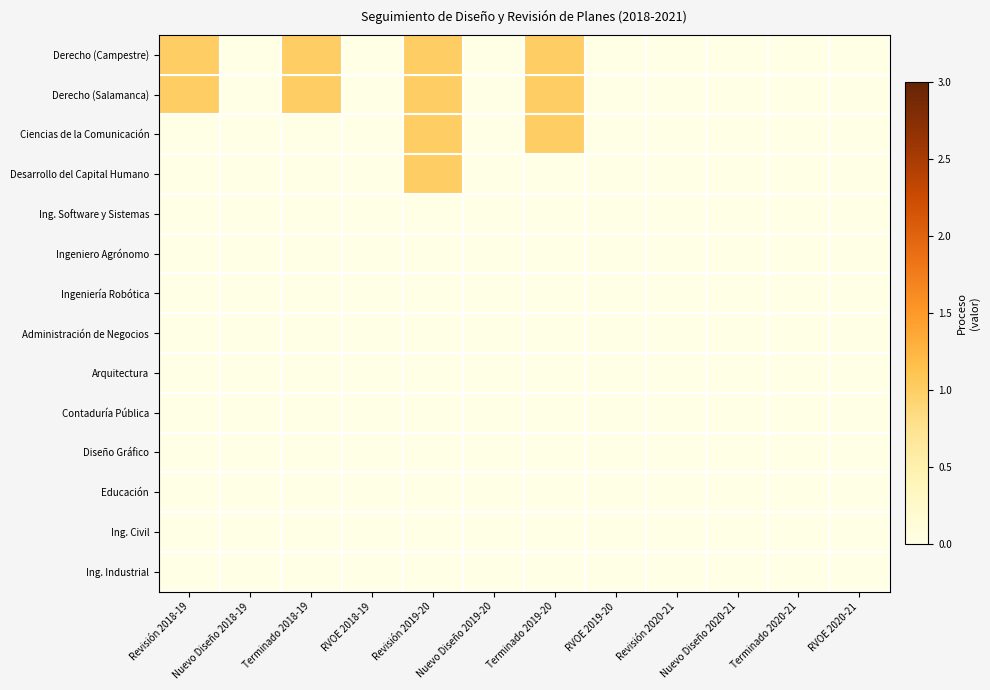

Reading left to right, list all the values displayed in this chart.

Derecho (Campestre): Revisión 2018-19=1	Nuevo Diseño 2018-19=0	Terminado 2018-19=1	RVOE 2018-19=0	Revisión 2019-20=1	Nuevo Diseño 2019-20=0	Terminado 2019-20=1	RVOE 2019-20=0	Revisión 2020-21=0	Nuevo Diseño 2020-21=0	Terminado 2020-21=0	RVOE 2020-21=0
Derecho (Salamanca): Revisión 2018-19=1	Nuevo Diseño 2018-19=0	Terminado 2018-19=1	RVOE 2018-19=0	Revisión 2019-20=1	Nuevo Diseño 2019-20=0	Terminado 2019-20=1	RVOE 2019-20=0	Revisión 2020-21=0	Nuevo Diseño 2020-21=0	Terminado 2020-21=0	RVOE 2020-21=0
Ciencias de la Comunicación: Revisión 2018-19=0	Nuevo Diseño 2018-19=0	Terminado 2018-19=0	RVOE 2018-19=0	Revisión 2019-20=1	Nuevo Diseño 2019-20=0	Terminado 2019-20=1	RVOE 2019-20=0	Revisión 2020-21=0	Nuevo Diseño 2020-21=0	Terminado 2020-21=0	RVOE 2020-21=0
Desarrollo del Capital Humano: Revisión 2018-19=0	Nuevo Diseño 2018-19=0	Terminado 2018-19=0	RVOE 2018-19=0	Revisión 2019-20=1	Nuevo Diseño 2019-20=0	Terminado 2019-20=0	RVOE 2019-20=0	Revisión 2020-21=0	Nuevo Diseño 2020-21=0	Terminado 2020-21=0	RVOE 2020-21=0
Ing. Software y Sistemas: Revisión 2018-19=0	Nuevo Diseño 2018-19=0	Terminado 2018-19=0	RVOE 2018-19=0	Revisión 2019-20=0	Nuevo Diseño 2019-20=0	Terminado 2019-20=0	RVOE 2019-20=0	Revisión 2020-21=0	Nuevo Diseño 2020-21=0	Terminado 2020-21=0	RVOE 2020-21=0
Ingeniero Agrónomo: Revisión 2018-19=0	Nuevo Diseño 2018-19=0	Terminado 2018-19=0	RVOE 2018-19=0	Revisión 2019-20=0	Nuevo Diseño 2019-20=0	Terminado 2019-20=0	RVOE 2019-20=0	Revisión 2020-21=0	Nuevo Diseño 2020-21=0	Terminado 2020-21=0	RVOE 2020-21=0
Ingeniería Robótica: Revisión 2018-19=0	Nuevo Diseño 2018-19=0	Terminado 2018-19=0	RVOE 2018-19=0	Revisión 2019-20=0	Nuevo Diseño 2019-20=0	Terminado 2019-20=0	RVOE 2019-20=0	Revisión 2020-21=0	Nuevo Diseño 2020-21=0	Terminado 2020-21=0	RVOE 2020-21=0
Administración de Negocios: Revisión 2018-19=0	Nuevo Diseño 2018-19=0	Terminado 2018-19=0	RVOE 2018-19=0	Revisión 2019-20=0	Nuevo Diseño 2019-20=0	Terminado 2019-20=0	RVOE 2019-20=0	Revisión 2020-21=0	Nuevo Diseño 2020-21=0	Terminado 2020-21=0	RVOE 2020-21=0
Arquitectura: Revisión 2018-19=0	Nuevo Diseño 2018-19=0	Terminado 2018-19=0	RVOE 2018-19=0	Revisión 2019-20=0	Nuevo Diseño 2019-20=0	Terminado 2019-20=0	RVOE 2019-20=0	Revisión 2020-21=0	Nuevo Diseño 2020-21=0	Terminado 2020-21=0	RVOE 2020-21=0
Contaduría Pública: Revisión 2018-19=0	Nuevo Diseño 2018-19=0	Terminado 2018-19=0	RVOE 2018-19=0	Revisión 2019-20=0	Nuevo Diseño 2019-20=0	Terminado 2019-20=0	RVOE 2019-20=0	Revisión 2020-21=0	Nuevo Diseño 2020-21=0	Terminado 2020-21=0	RVOE 2020-21=0
Diseño Gráfico: Revisión 2018-19=0	Nuevo Diseño 2018-19=0	Terminado 2018-19=0	RVOE 2018-19=0	Revisión 2019-20=0	Nuevo Diseño 2019-20=0	Terminado 2019-20=0	RVOE 2019-20=0	Revisión 2020-21=0	Nuevo Diseño 2020-21=0	Terminado 2020-21=0	RVOE 2020-21=0
Educación: Revisión 2018-19=0	Nuevo Diseño 2018-19=0	Terminado 2018-19=0	RVOE 2018-19=0	Revisión 2019-20=0	Nuevo Diseño 2019-20=0	Terminado 2019-20=0	RVOE 2019-20=0	Revisión 2020-21=0	Nuevo Diseño 2020-21=0	Terminado 2020-21=0	RVOE 2020-21=0
Ing. Civil: Revisión 2018-19=0	Nuevo Diseño 2018-19=0	Terminado 2018-19=0	RVOE 2018-19=0	Revisión 2019-20=0	Nuevo Diseño 2019-20=0	Terminado 2019-20=0	RVOE 2019-20=0	Revisión 2020-21=0	Nuevo Diseño 2020-21=0	Terminado 2020-21=0	RVOE 2020-21=0
Ing. Industrial: Revisión 2018-19=0	Nuevo Diseño 2018-19=0	Terminado 2018-19=0	RVOE 2018-19=0	Revisión 2019-20=0	Nuevo Diseño 2019-20=0	Terminado 2019-20=0	RVOE 2019-20=0	Revisión 2020-21=0	Nuevo Diseño 2020-21=0	Terminado 2020-21=0	RVOE 2020-21=0